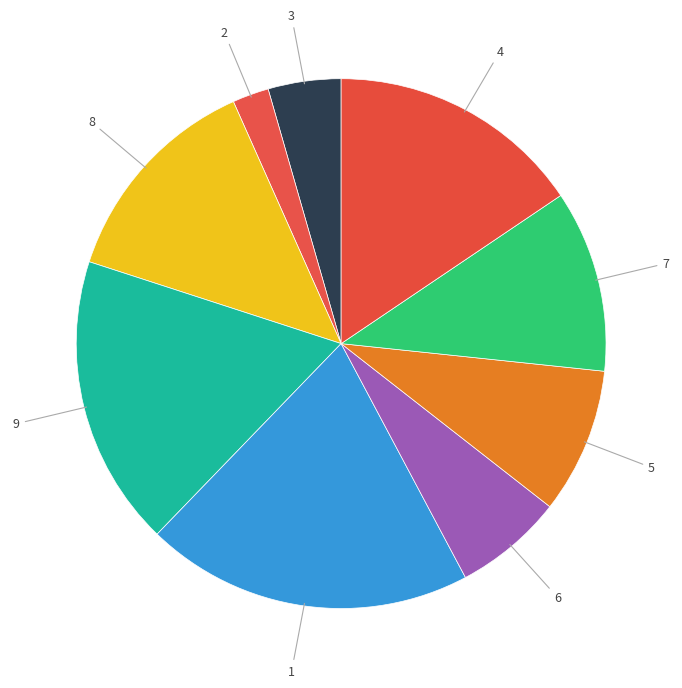

Combined, do 5 and 4 account for over 50%?

No